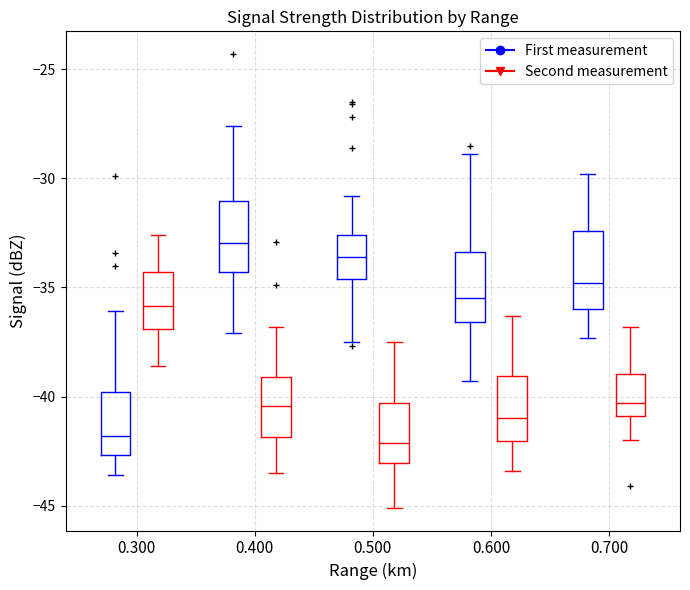

Which box has the highest median line?

0.400 (First measurement)